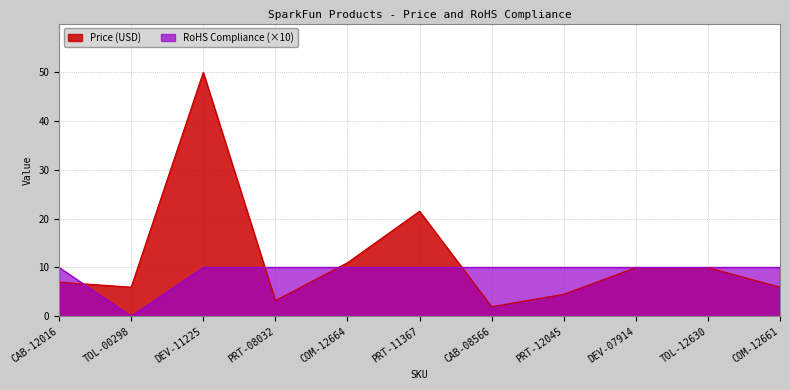

At which category does the chart reach its minimum across all series?

TOL-00298